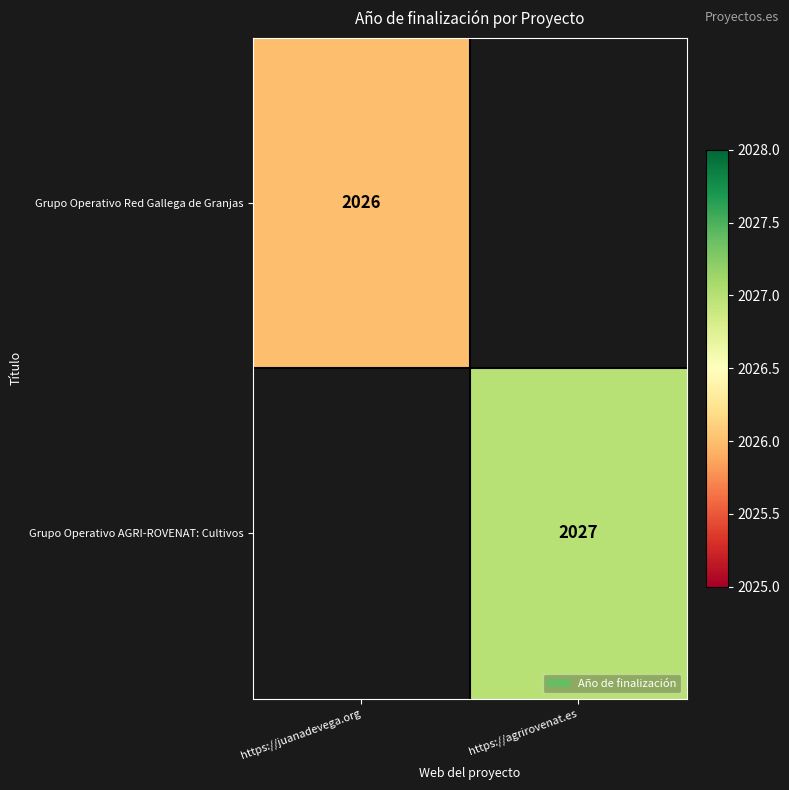

How many series are shown in this chart?

2